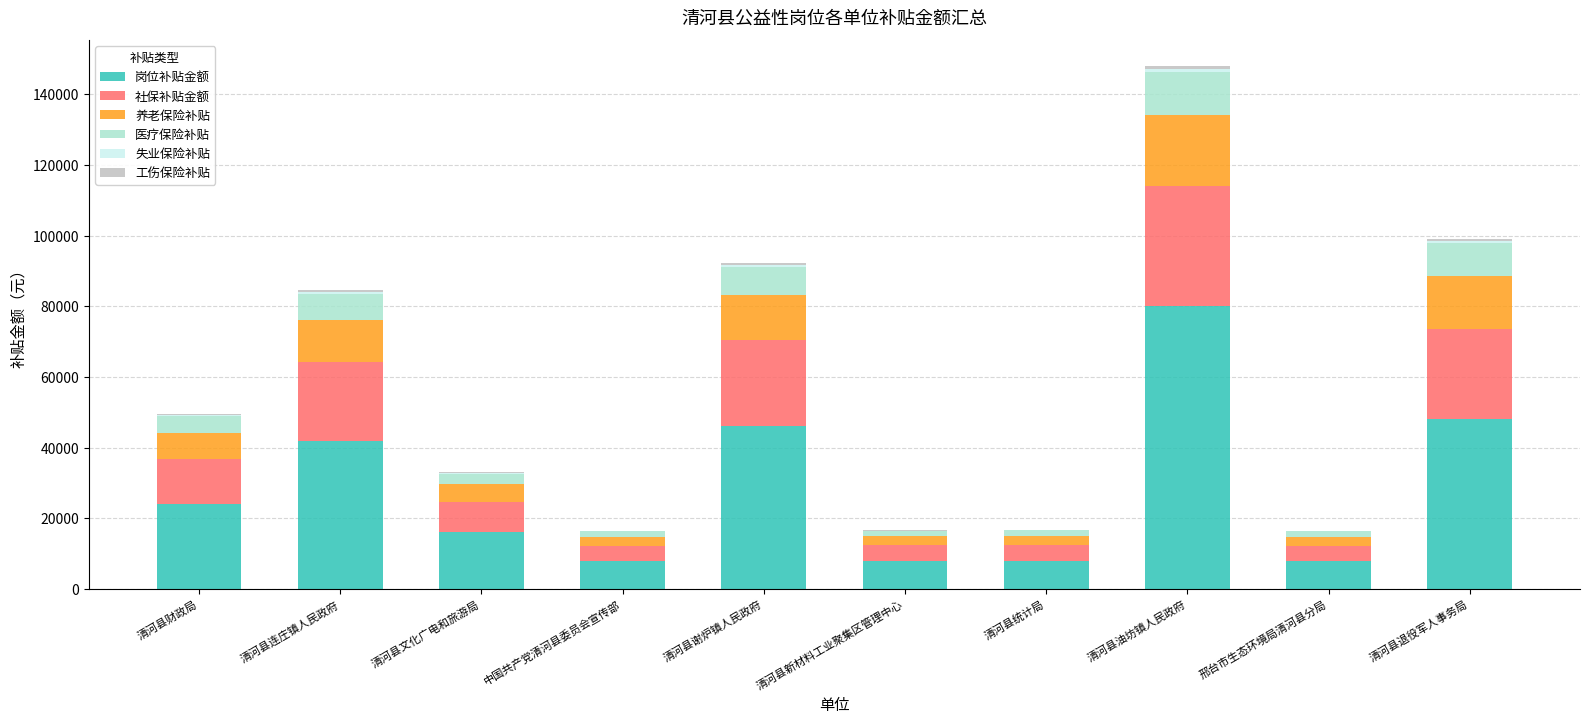

What is the highest value of the 岗位补贴金额 series?

80000.0